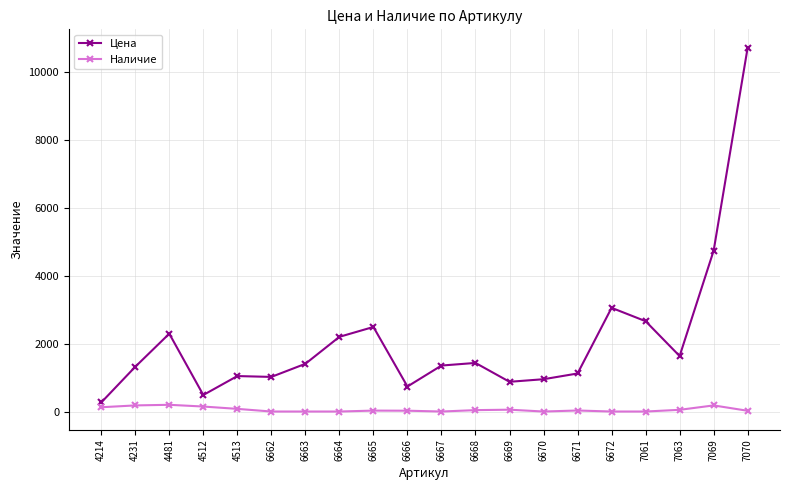

Which series has the largest total across all categories?

Цена